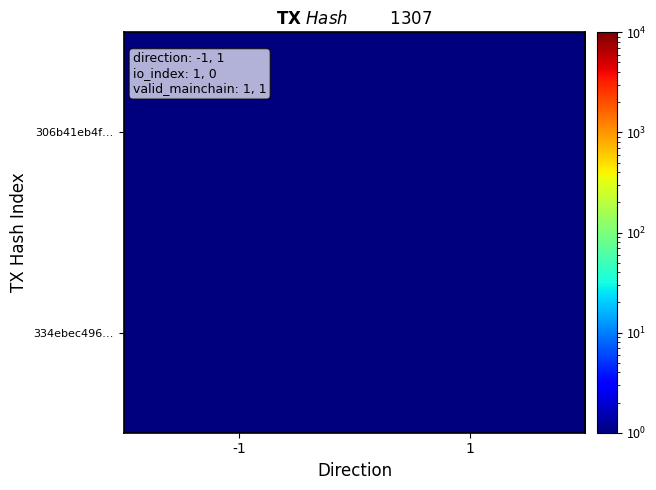

What is the minimum value shown in the chart?

0.5